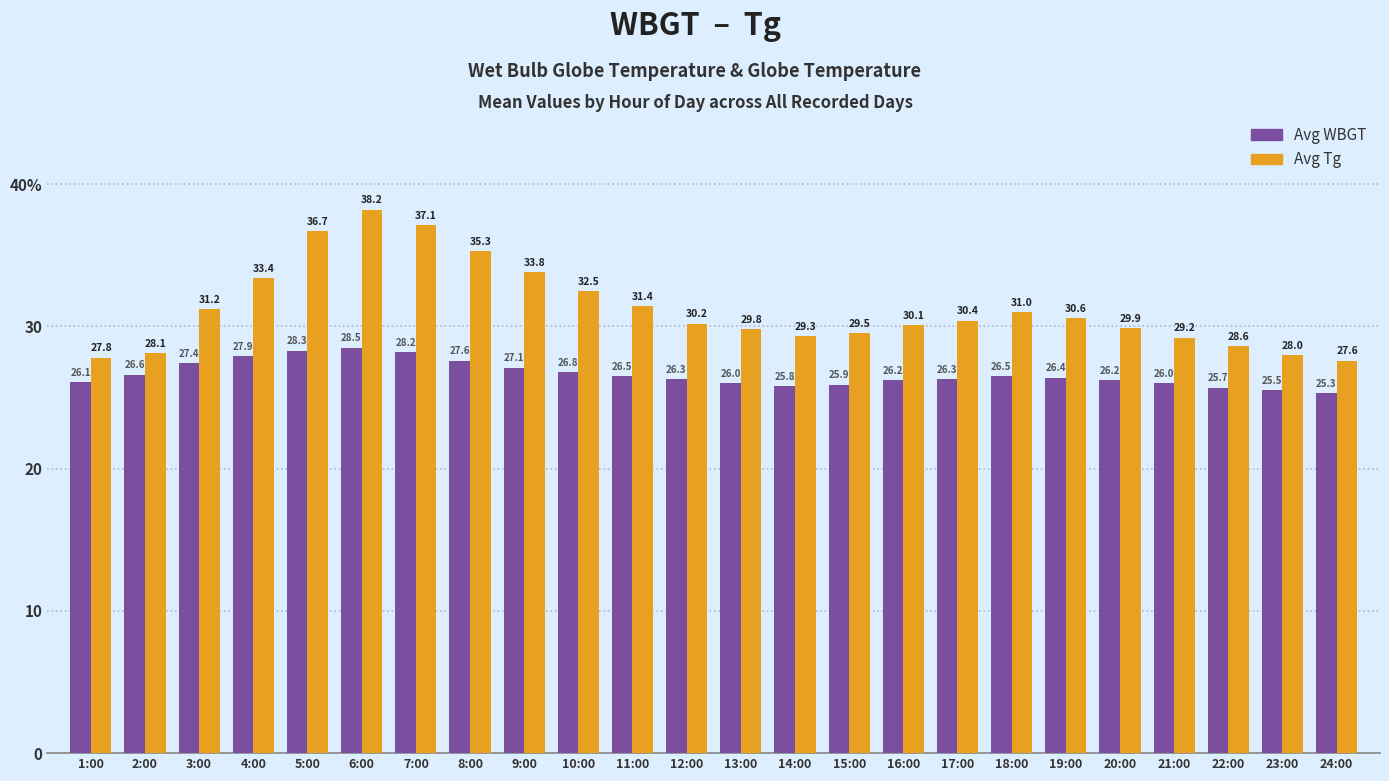

What are all the series names shown in the legend?

Avg WBGT, Avg Tg